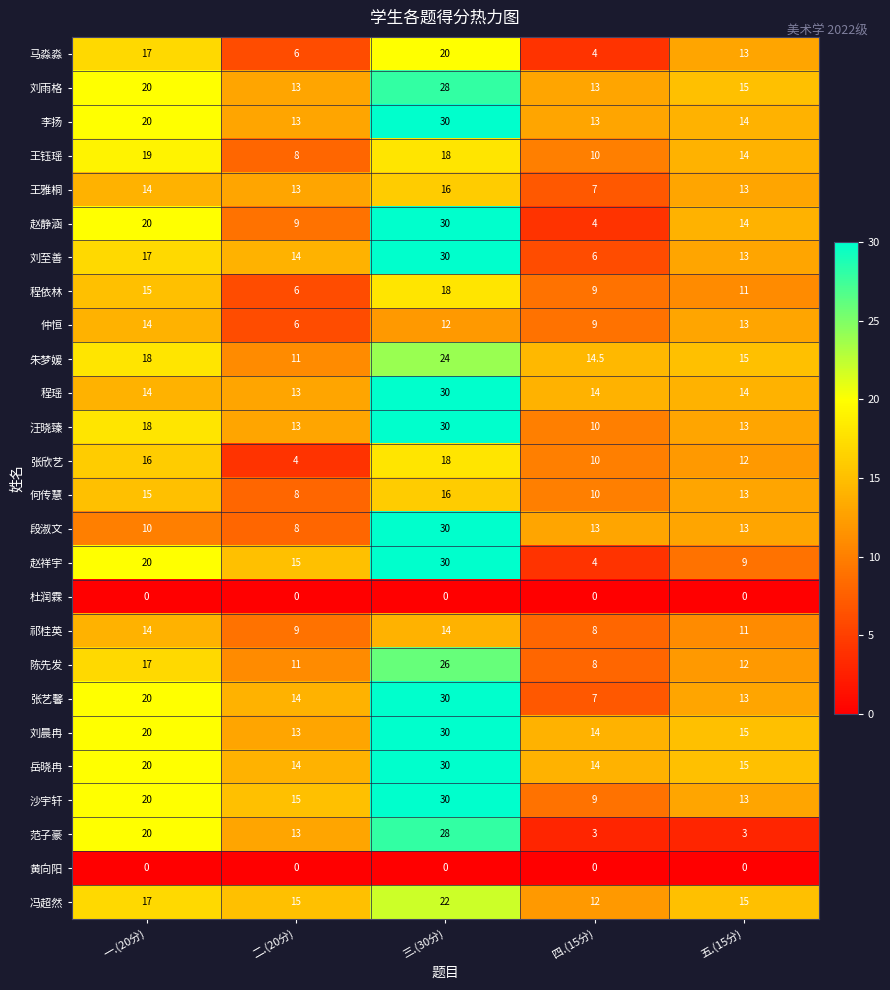

Is it true that 李扬 equals 9.0 at 二.(20分)?

False